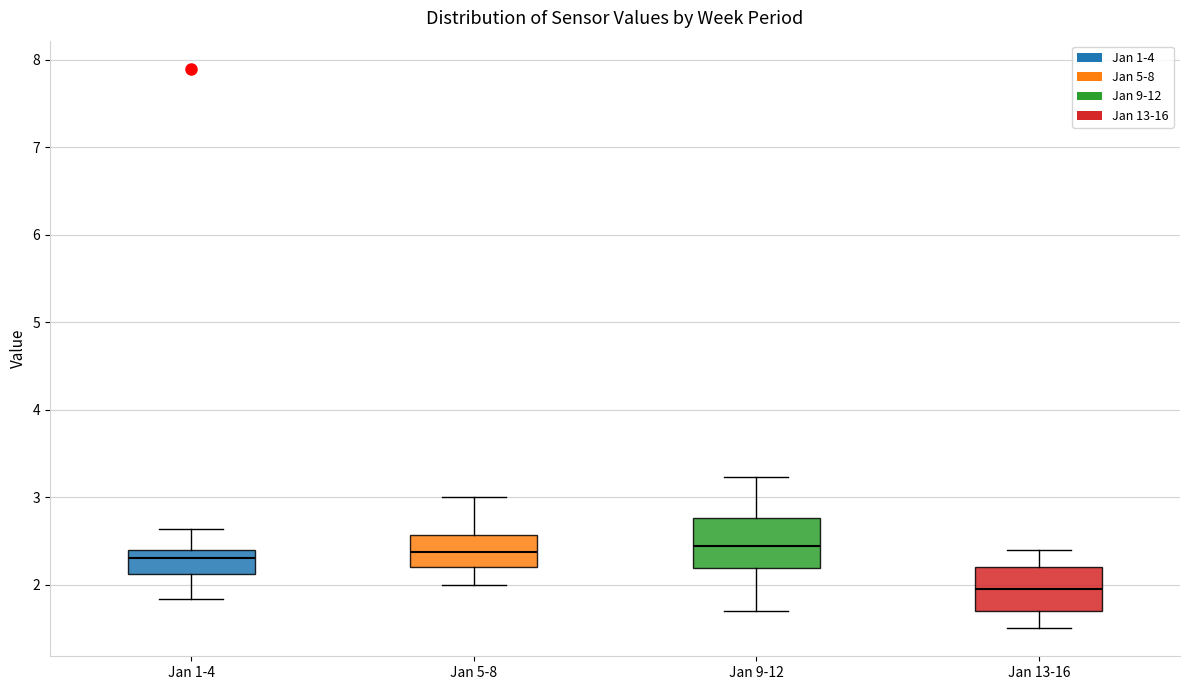

Which box's median line is the lowest?

Jan 13-16